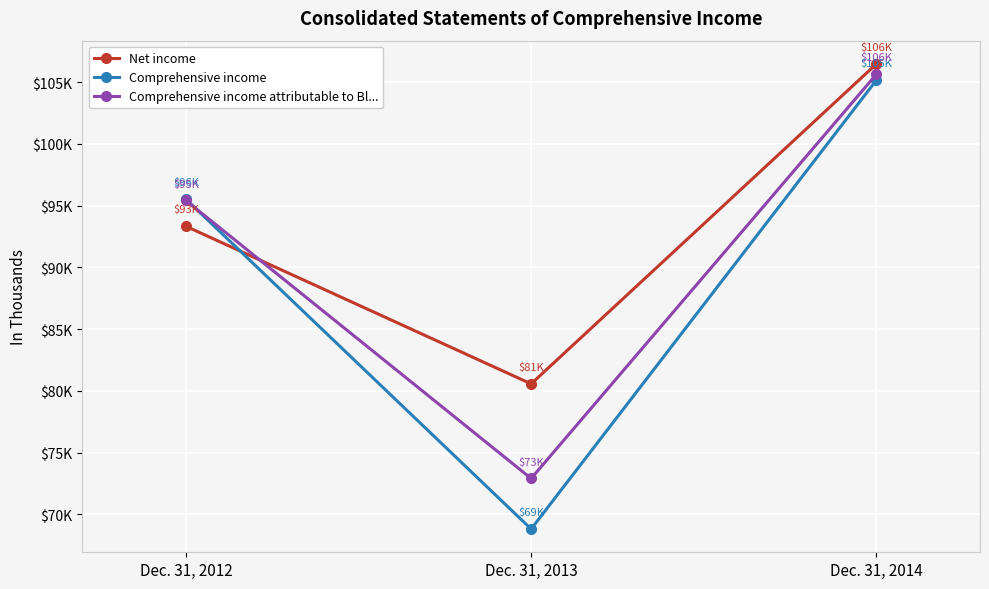

What is the value of the Comprehensive income point at the 2nd from the left?

68818